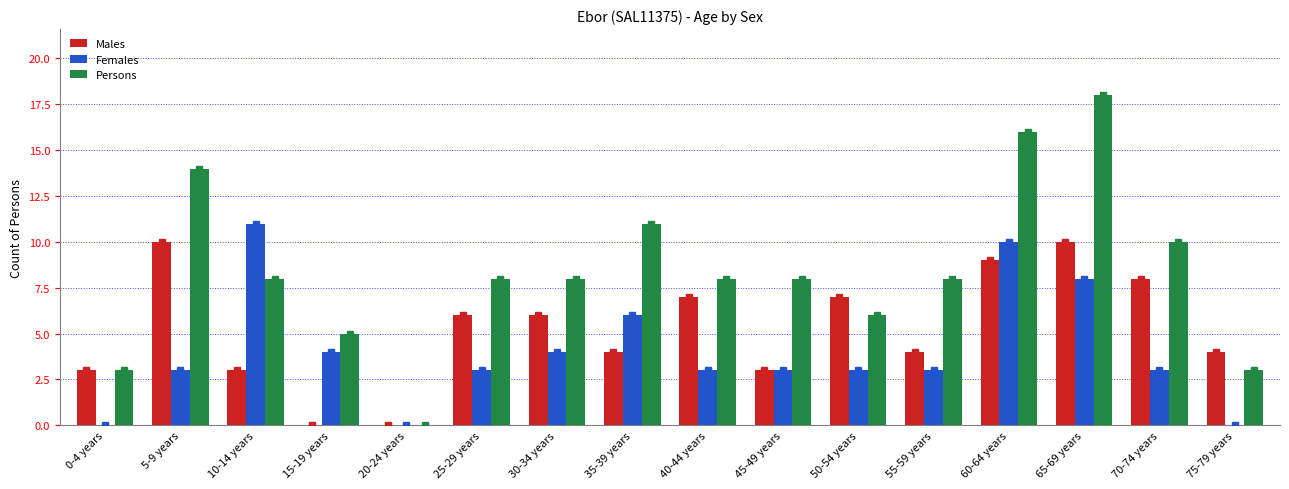

Between 25-29 years and 45-49 years, which series saw the biggest shift?

Males